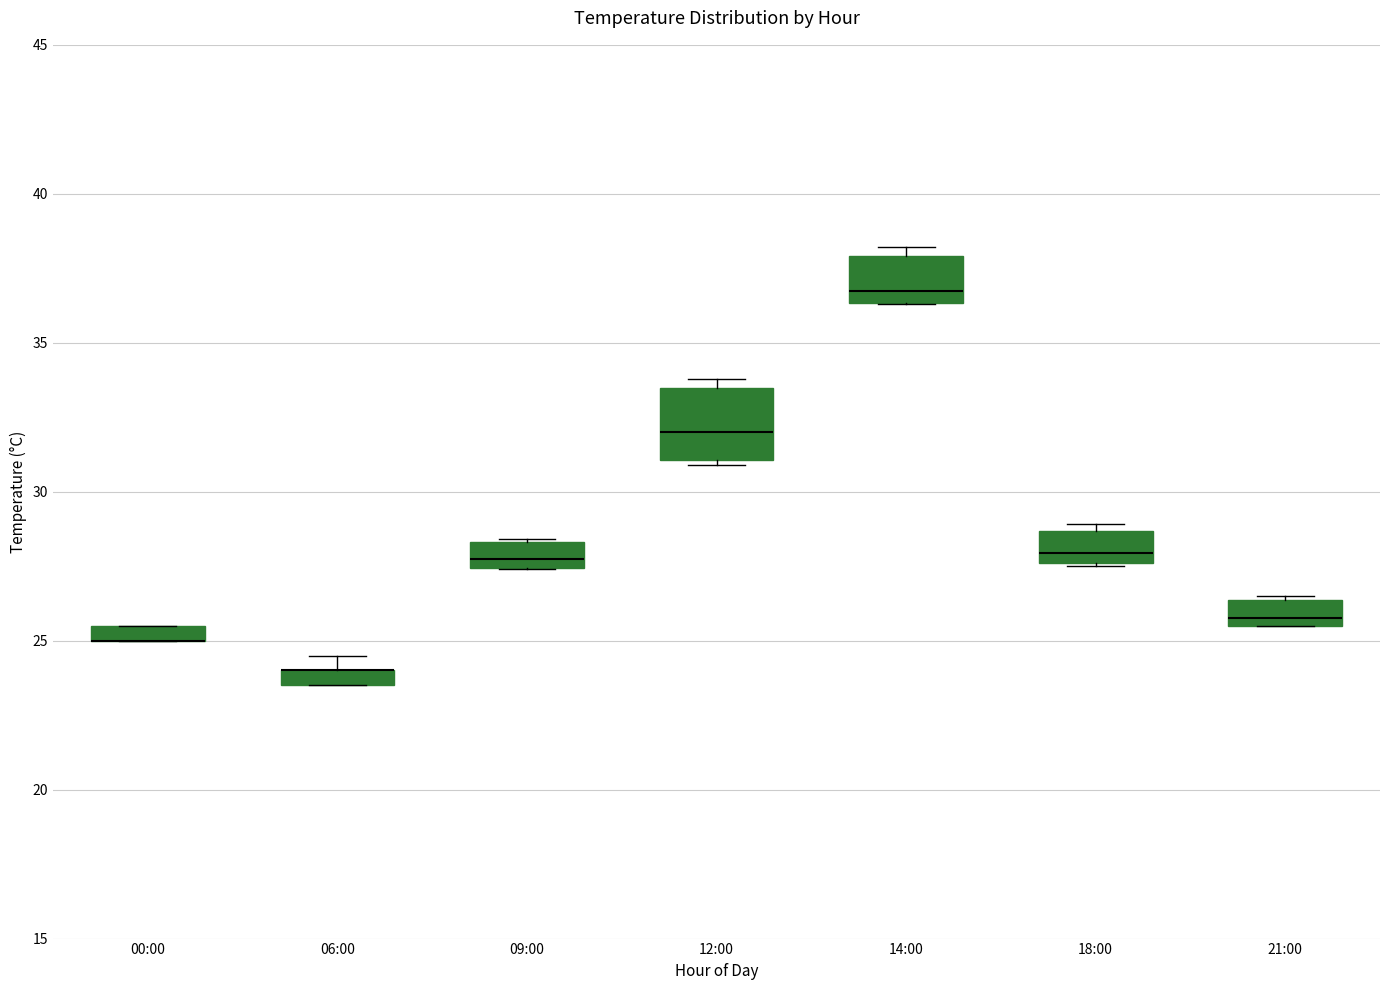

Where does the median line of the box for 14:00 sit on the y-axis? The values are not printed on the chart, so give them approximately, as read against the axis.

37.0